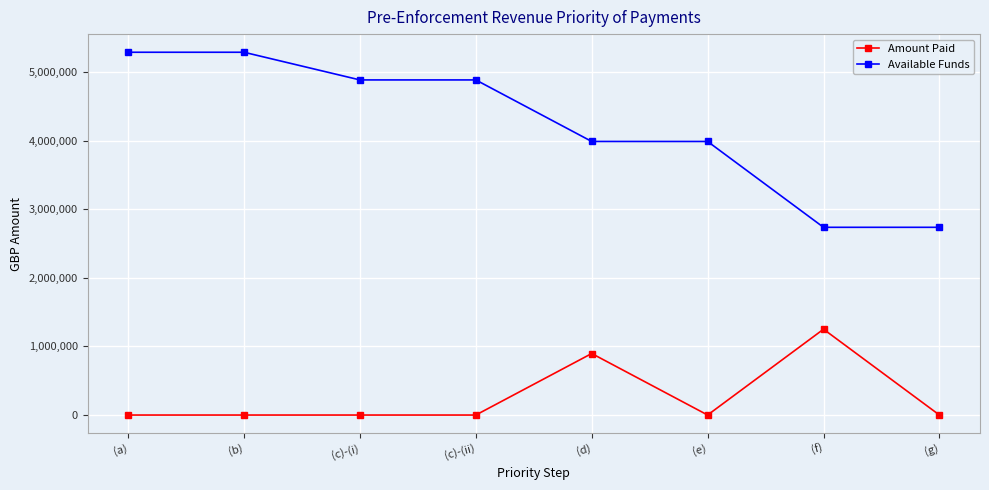

At which label is Amount Paid closest to 625819?

(d)